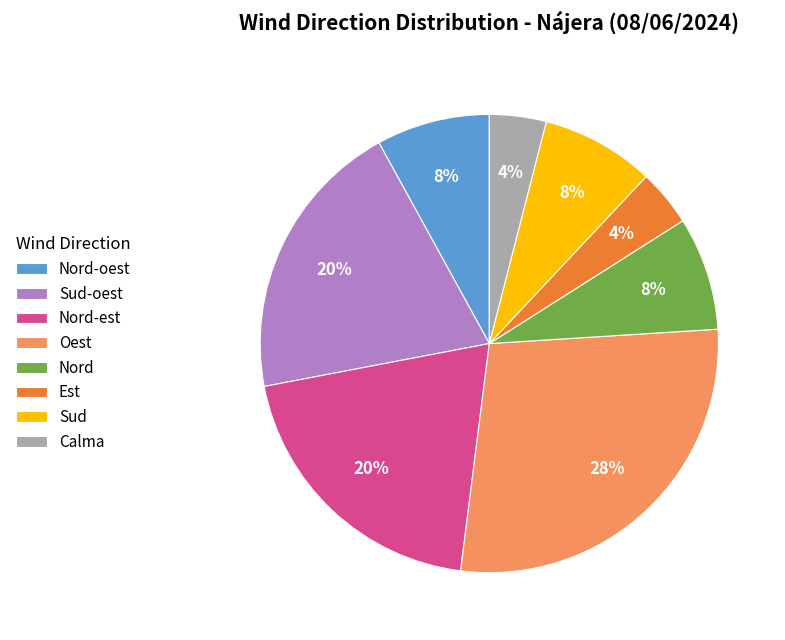

Is it true that Sud-oest is 27% of the pie?

False